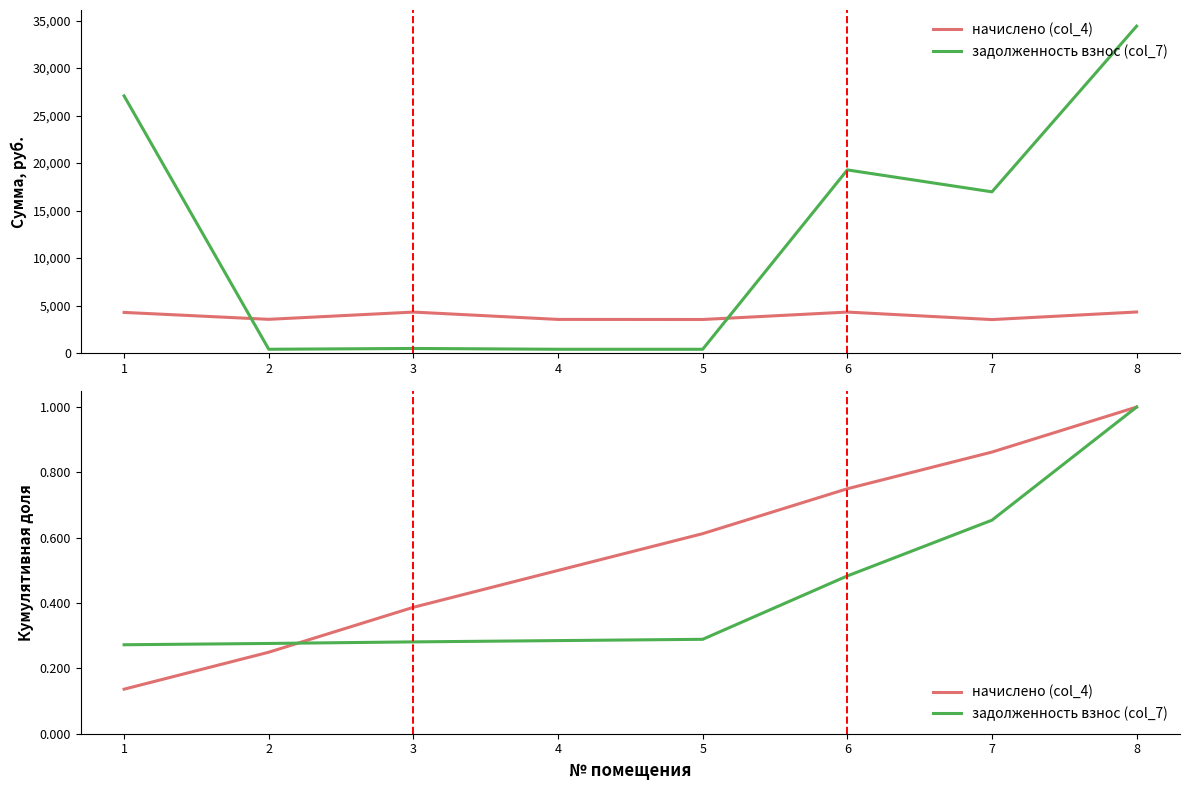

Does the chart have visible grid lines?

No